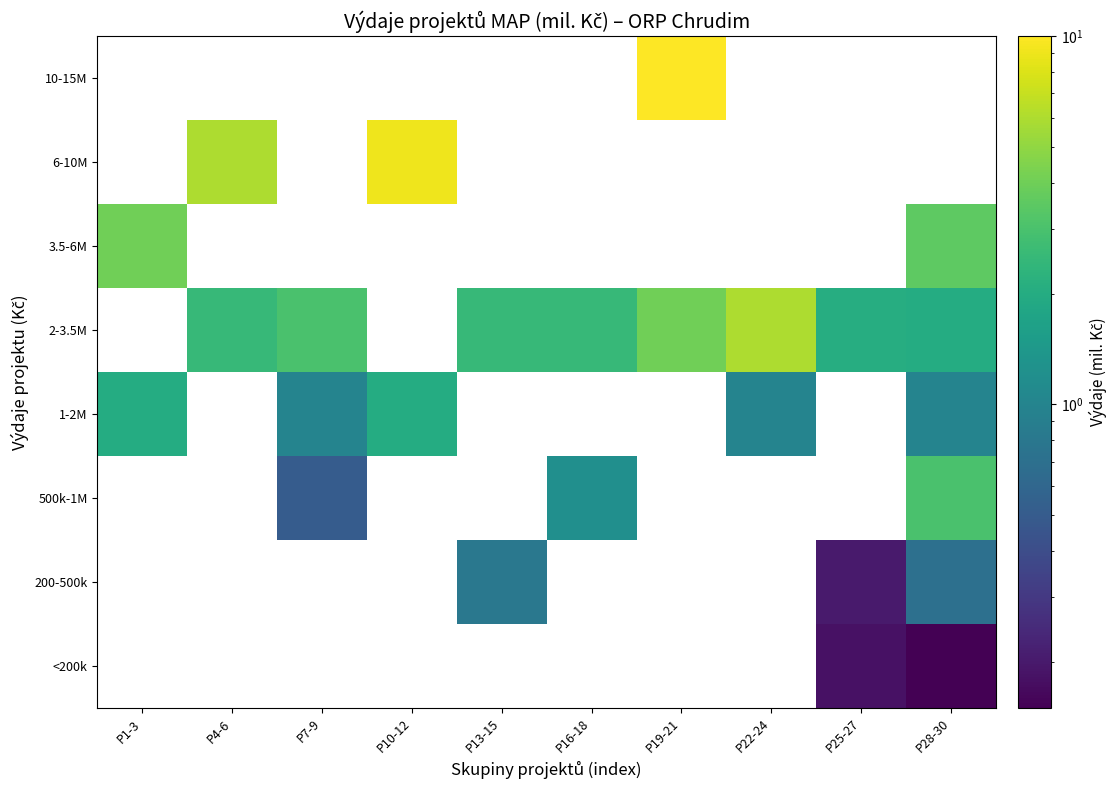

Between P28-30 and P4-6, which is larger?

P4-6